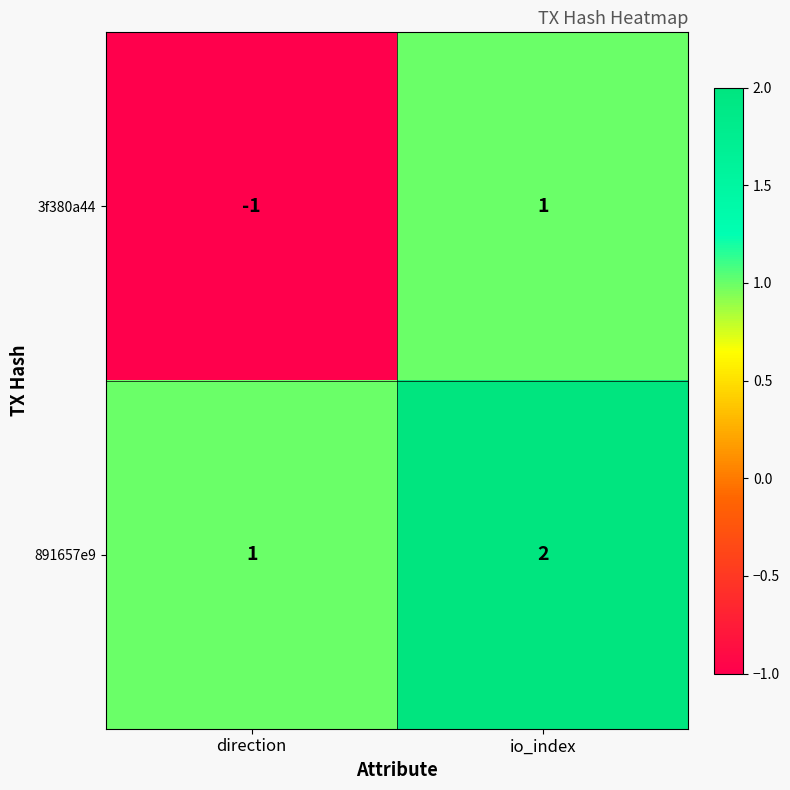

Reading left to right, list all the values displayed in this chart.

3f380a44: direction=-1	io_index=1
891657e9: direction=1	io_index=2